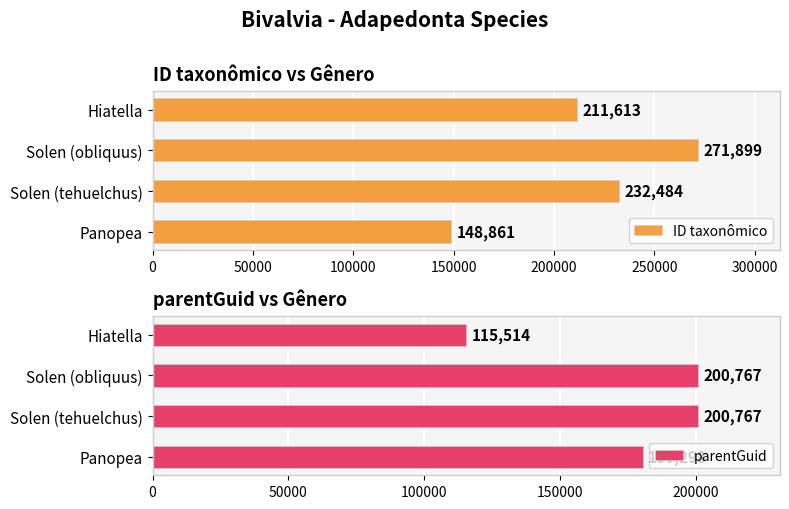

Count the number of categories in the chart.

4